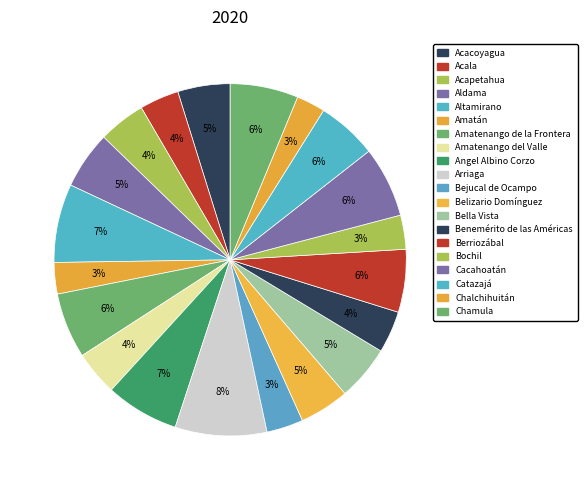

How many slices are in this pie chart?

20